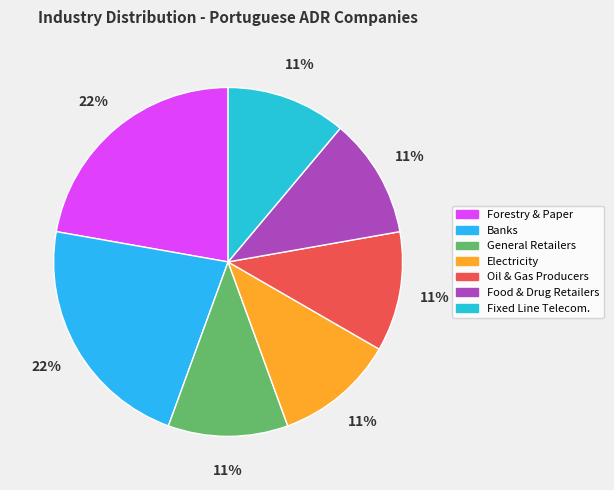

How many slices are in this pie chart?

7